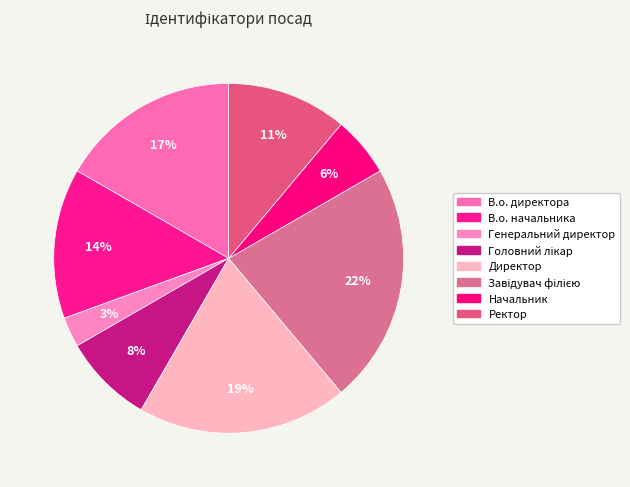

Combined, do Головний лікар and Ректор account for over 50%?

No